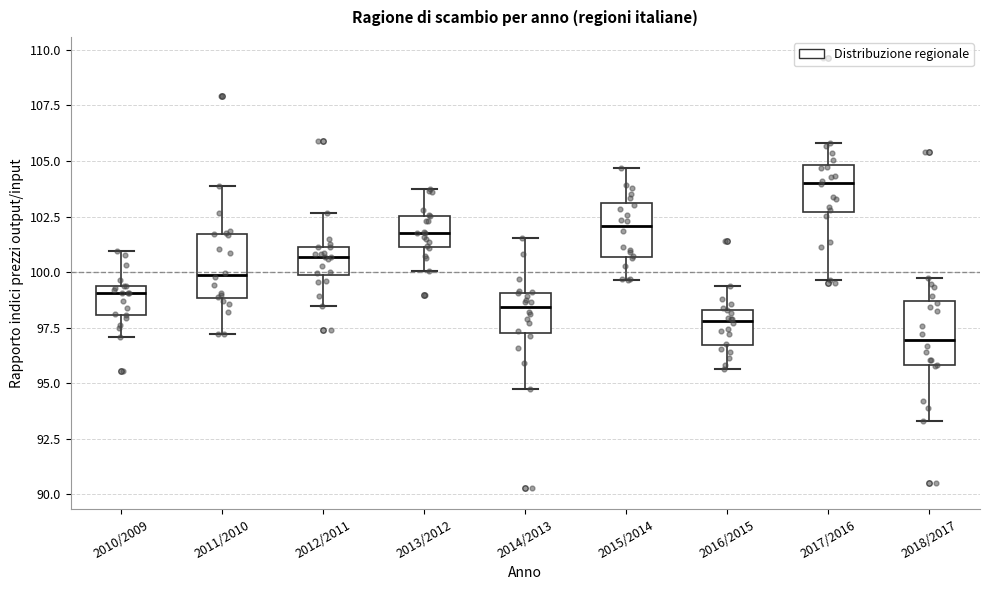

Which box has the highest median line?

2017/2016